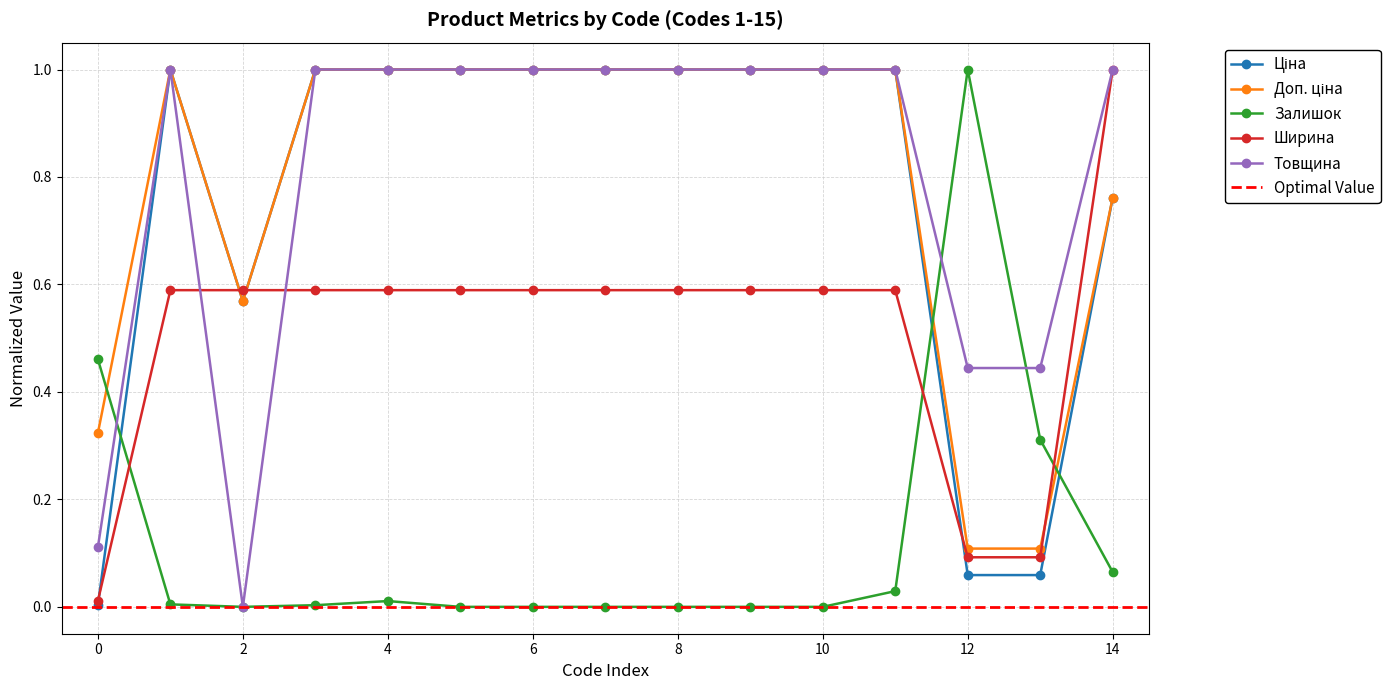

The Залишок series shows 0.5 at 6. True or false?

False